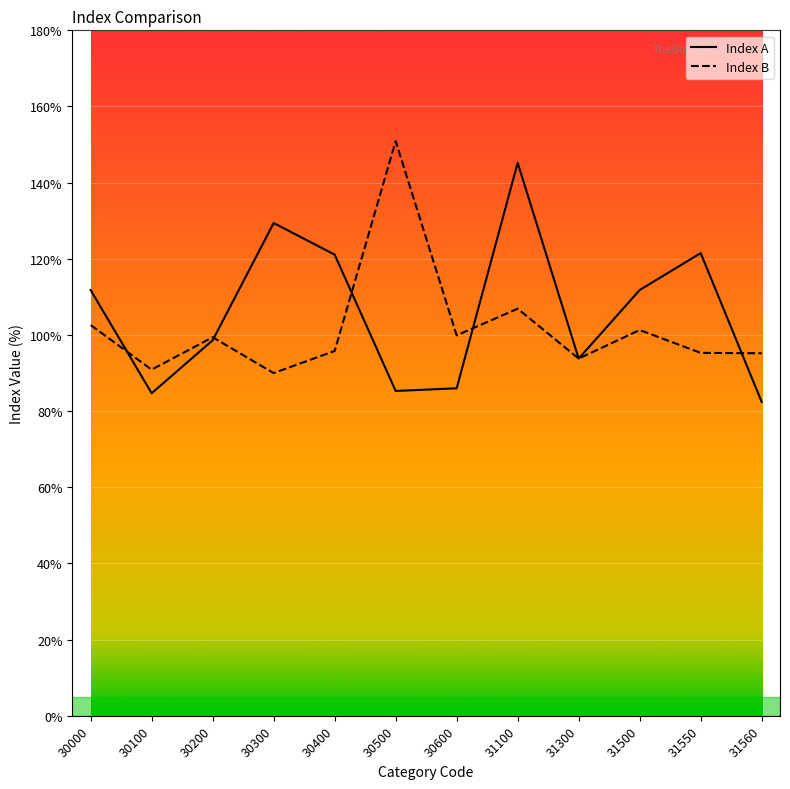

Count the number of categories in the chart.

12